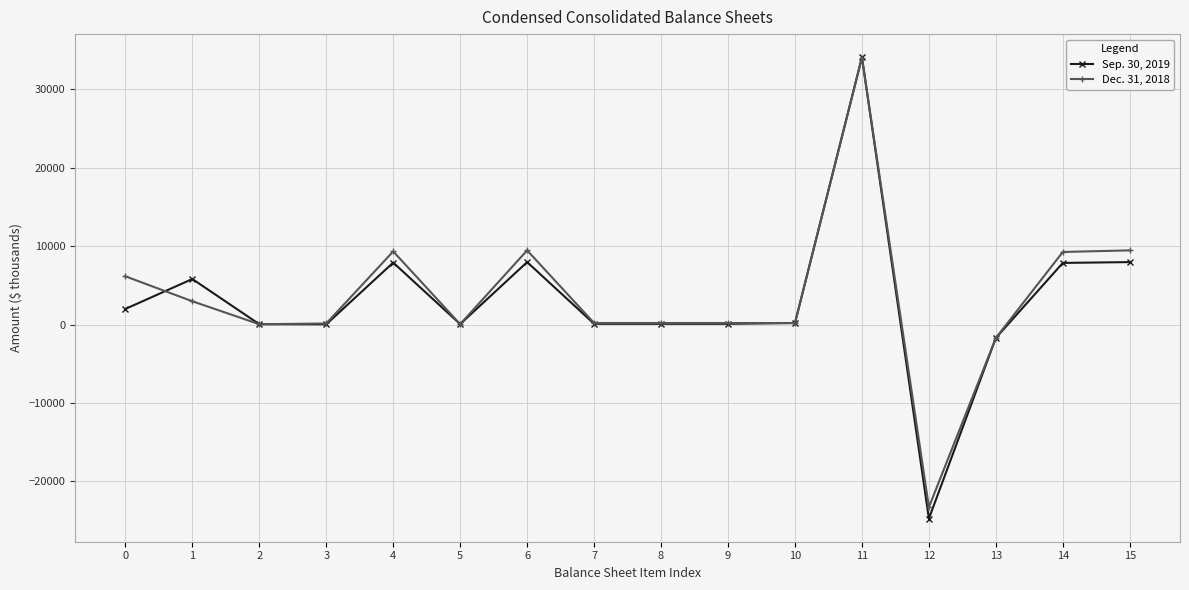

Which series has the largest total across all categories?

Dec. 31, 2018